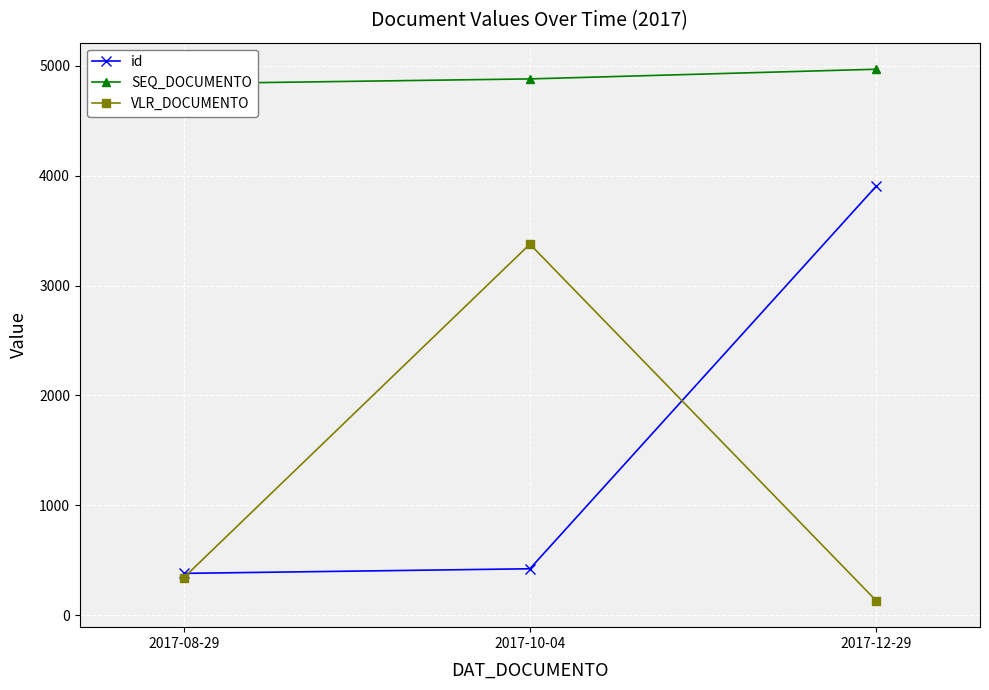

Reading left to right, extract all data points from this chart.

id: 2017-08-29=381.0	2017-10-04=423.0	2017-12-29=3904.0
SEQ_DOCUMENTO: 2017-08-29=4838.0	2017-10-04=4881.0	2017-12-29=4969.0
VLR_DOCUMENTO: 2017-08-29=341.4	2017-10-04=3377.1	2017-12-29=133.3